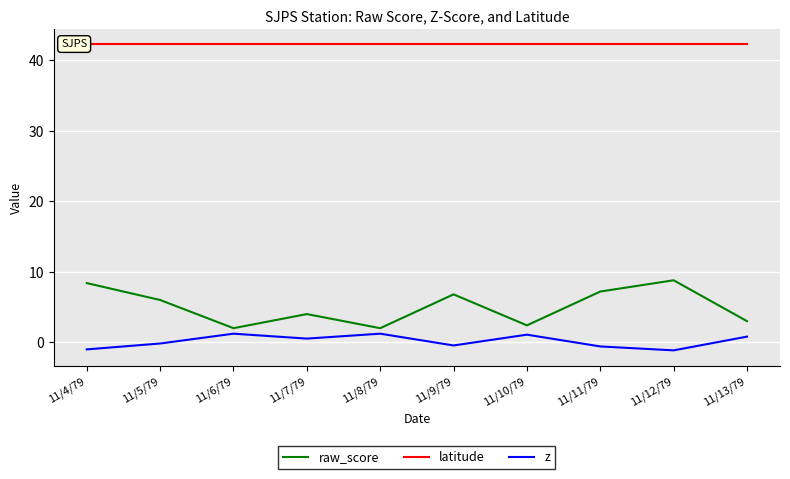

How many lines are shown in the chart?

3